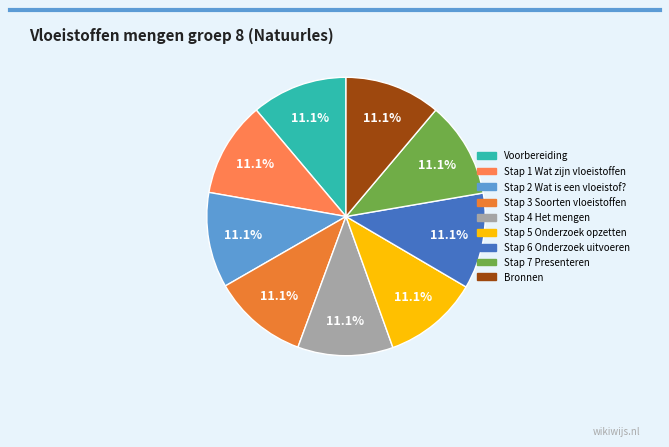

Does Voorbereiding account for over 50% of the chart?

No